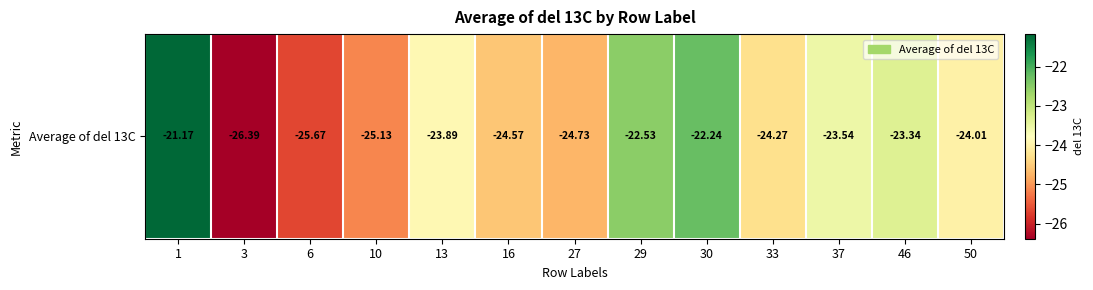

The chart shows a value of -12.6 at 16. True or false?

False